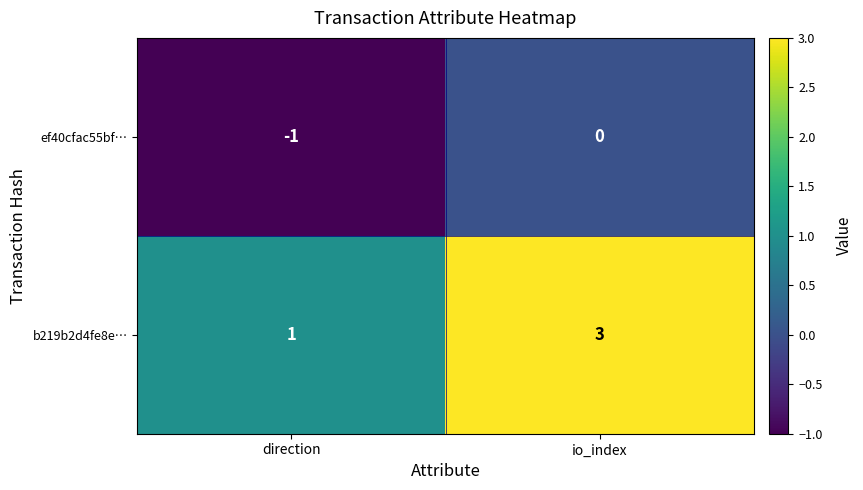

Rank the series at direction from highest to lowest value.

b219b2d4fe8e…, ef40cfac55bf…